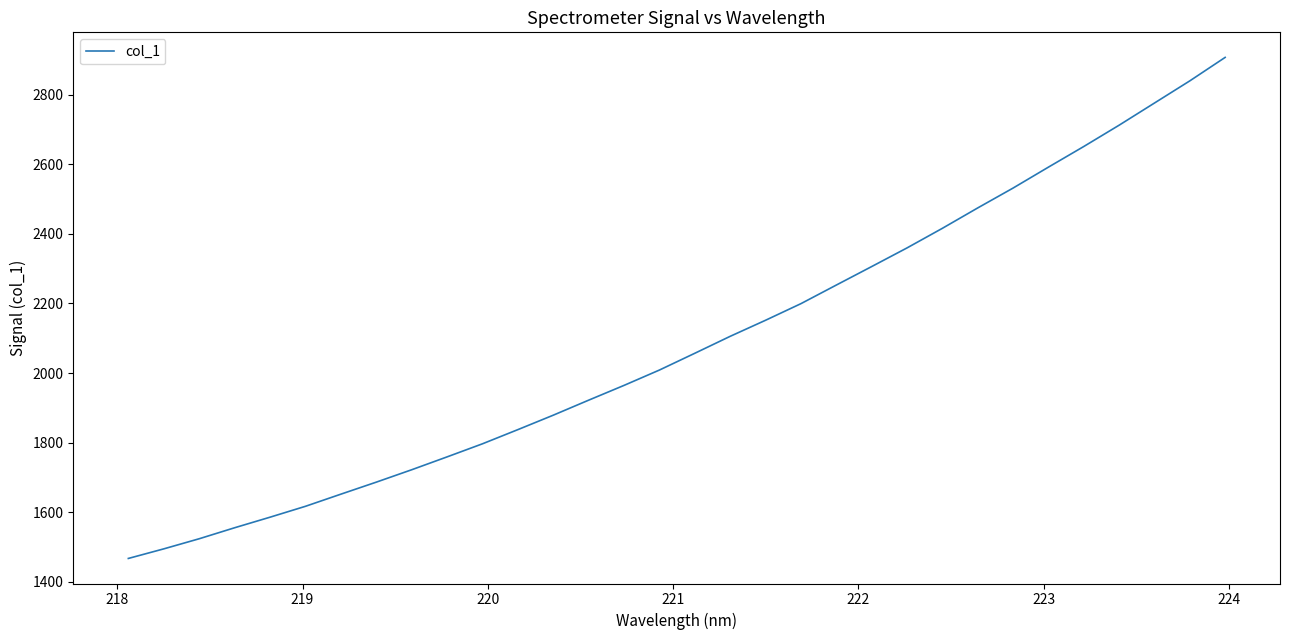

What is the greatest value displayed?

2906.8